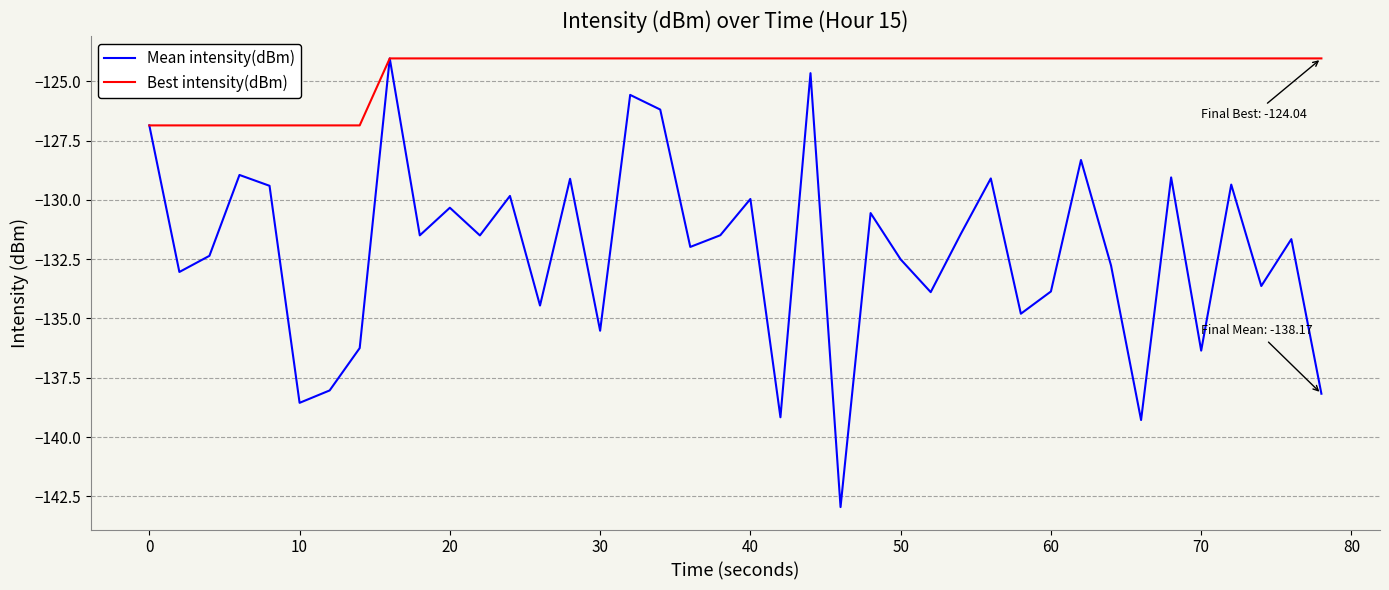

What is the smallest value displayed?

-142.9